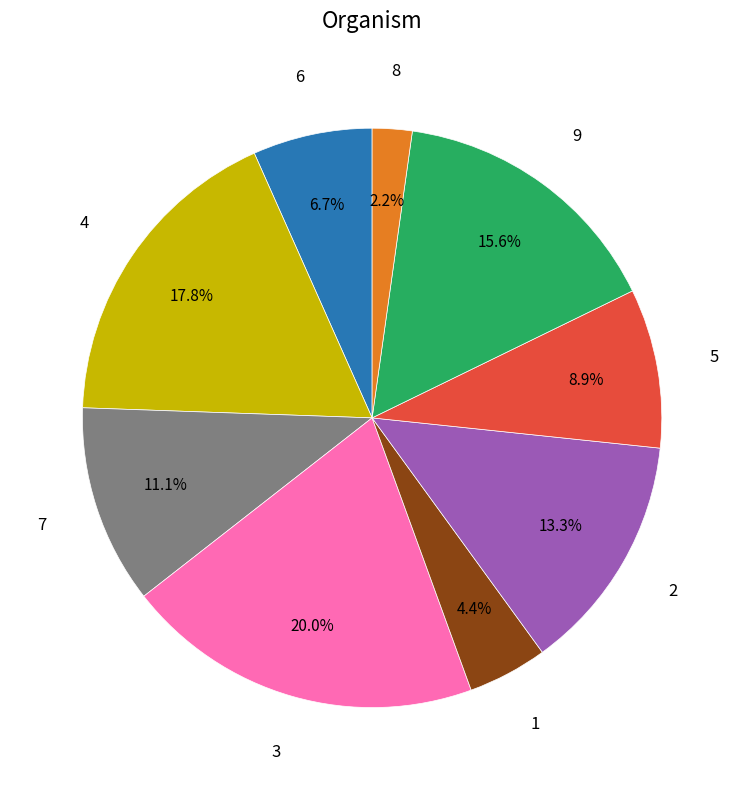

Is there any slice that represents more than half of the pie?

No